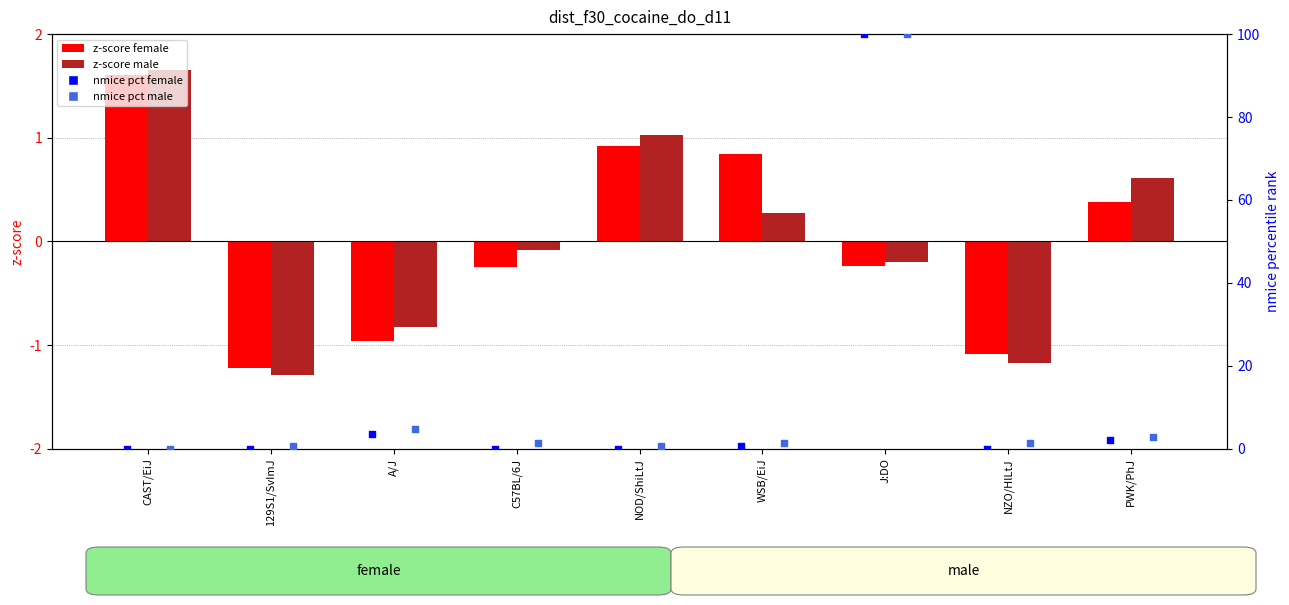

What is the total value across all series at J:DO?

199.6